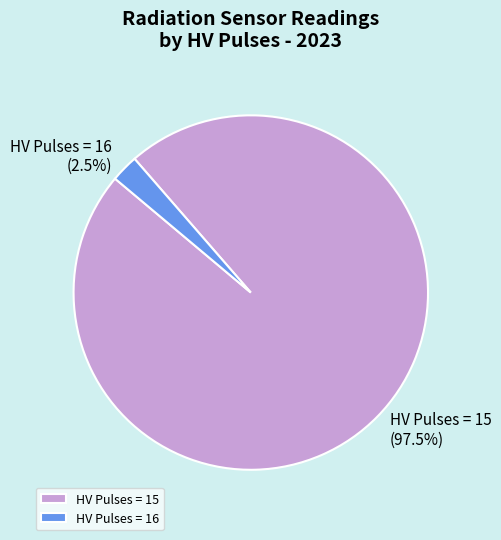

What is the ratio of the value at HV Pulses = 15 to the value at HV Pulses = 16?

39.0